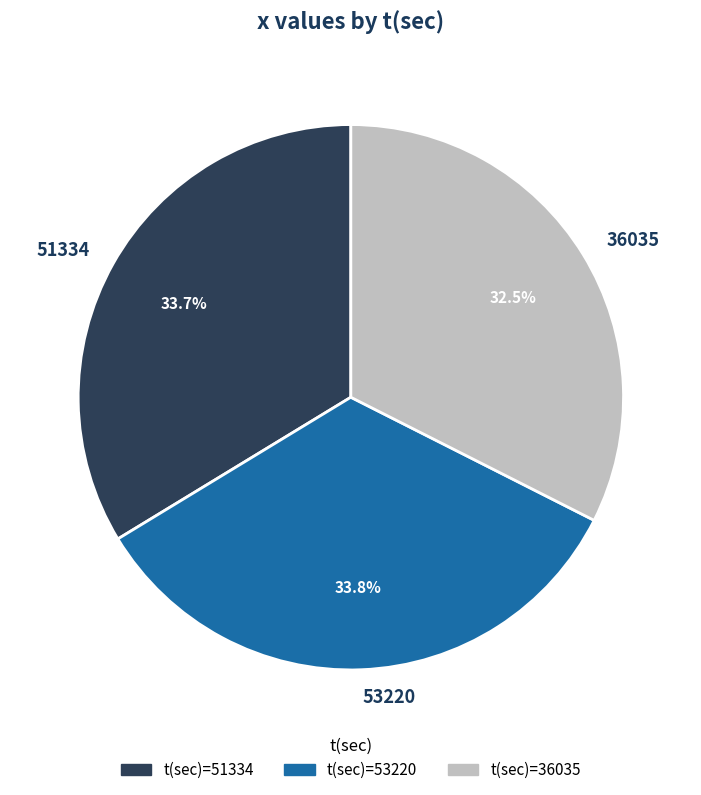

How much of the chart is everything except 53220?

66.2%